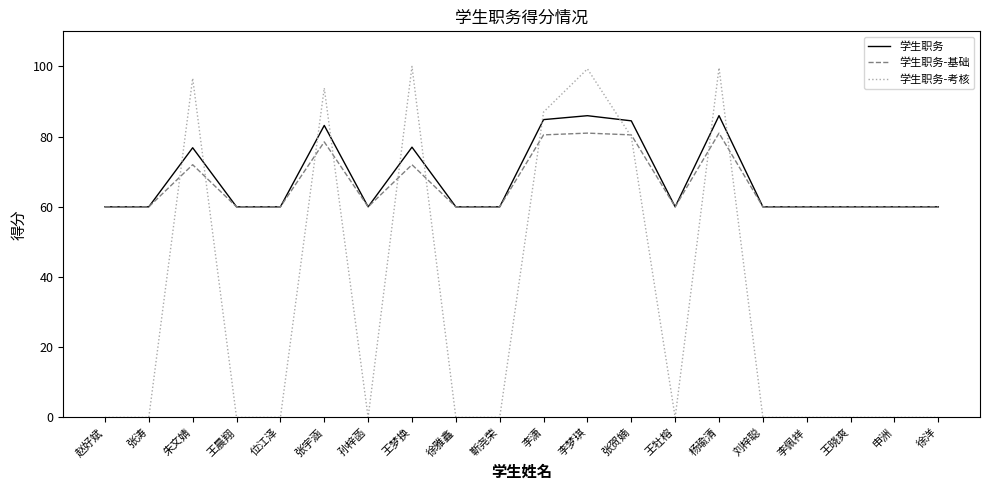

Rank the series by their maximum value, from lowest to highest.

学生职务-基础, 学生职务, 学生职务-考核